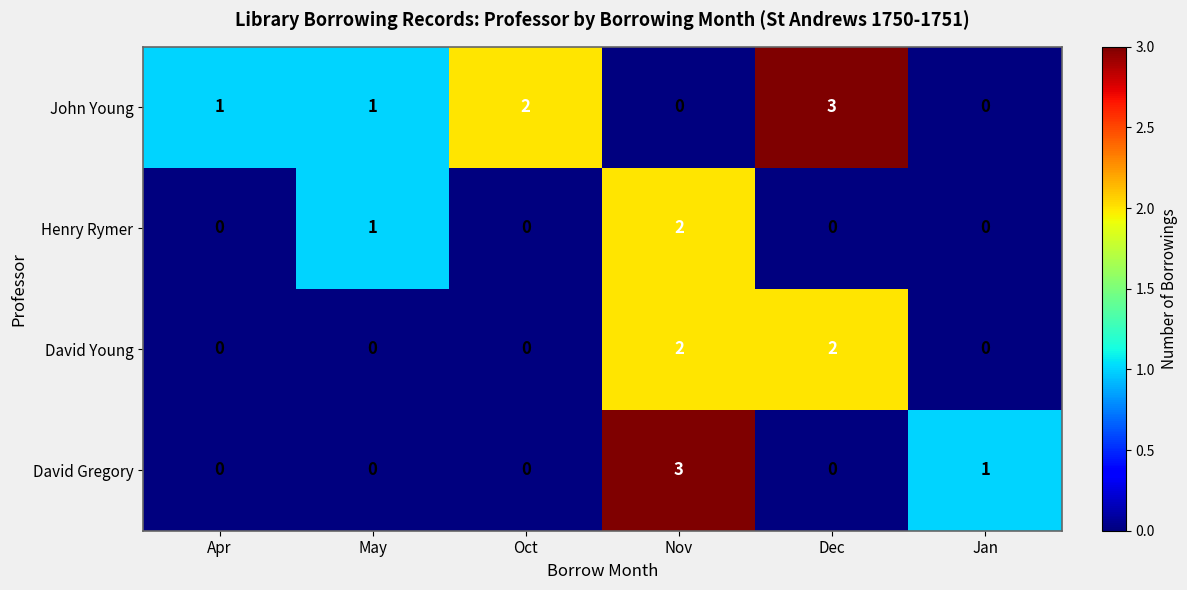

At which category is the sum across all series the highest?

Nov